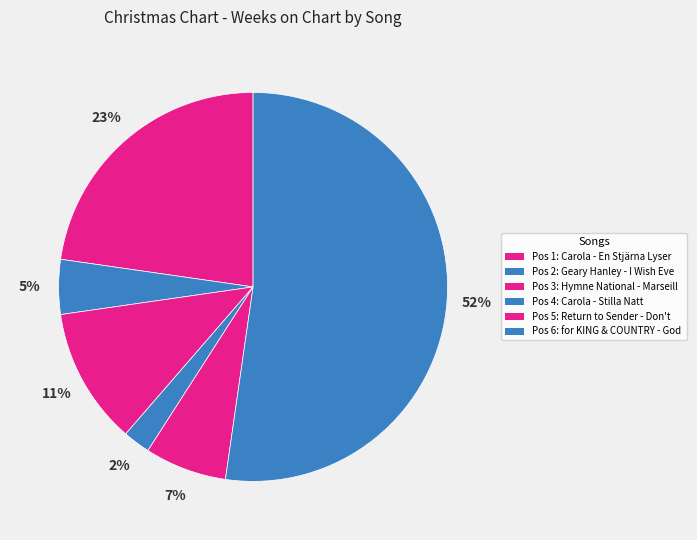

How many slices are in this pie chart?

6